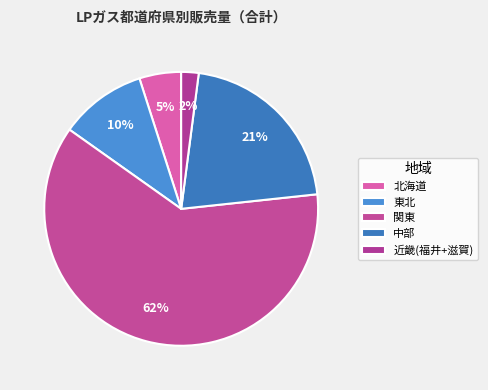

How many slices are in this pie chart?

5